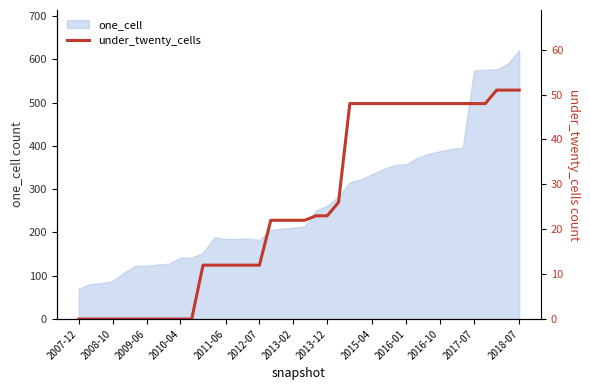

What is the maximum value for one_cell?

621